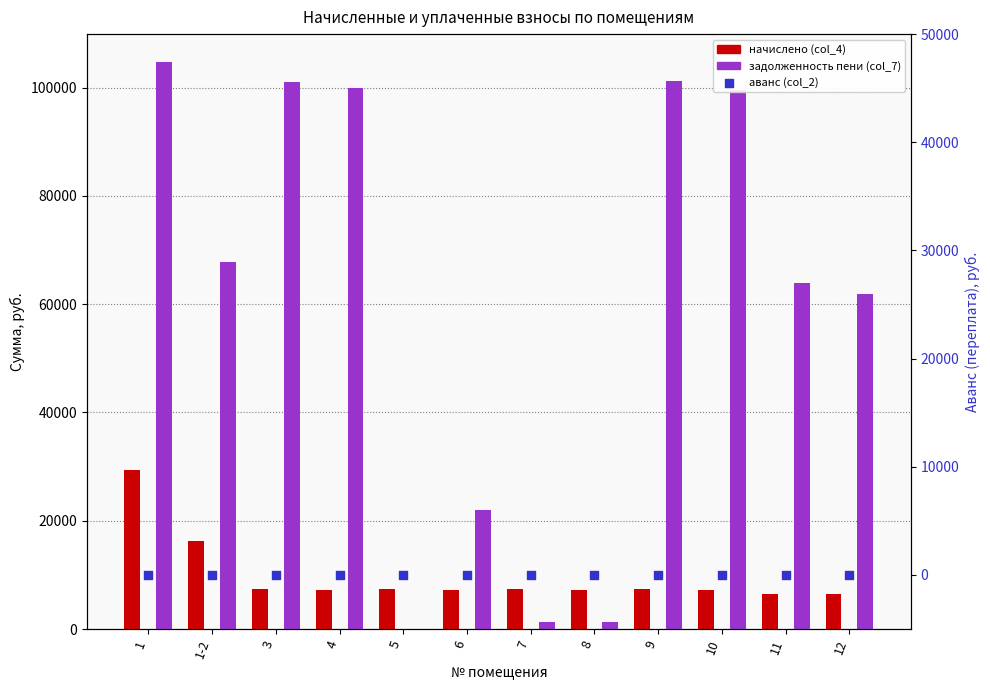

Is the value of задолженность пени (col_7) at 3 greater than the value of аванс (col_2) at 8?

Yes